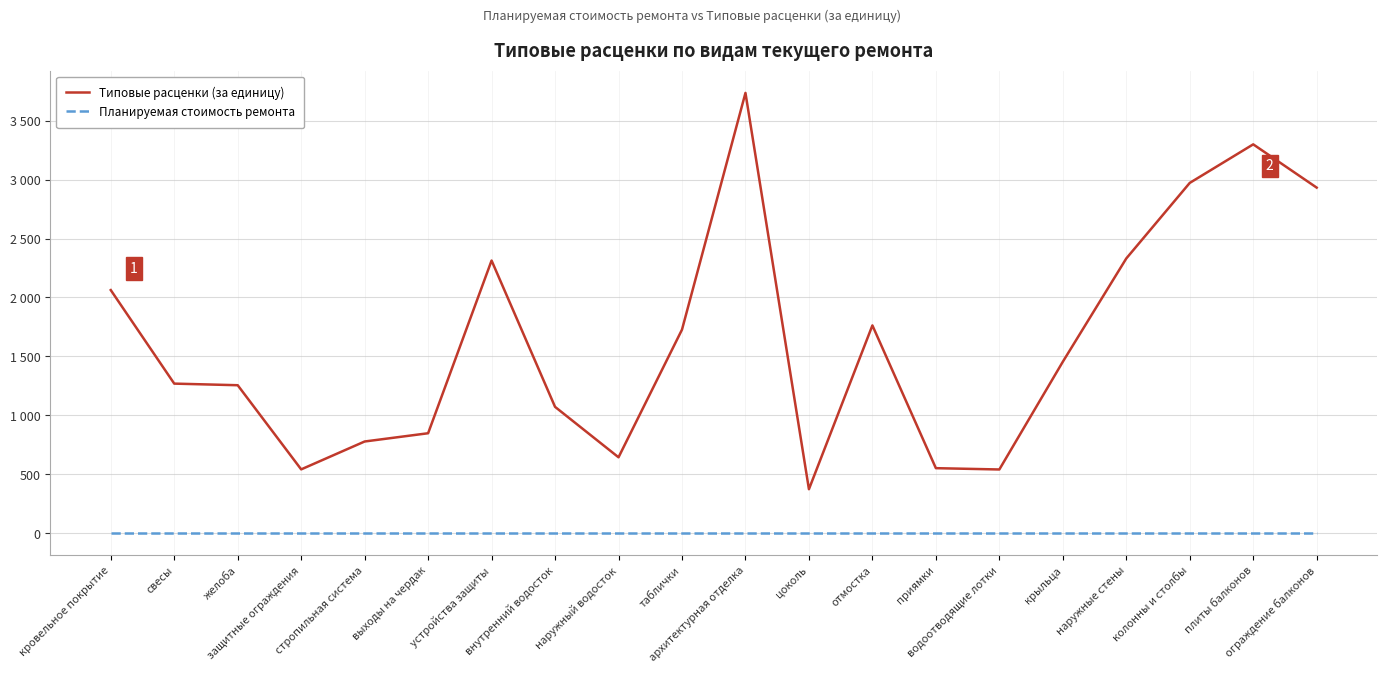

At how many categories does at least one series exceed 3222?

2